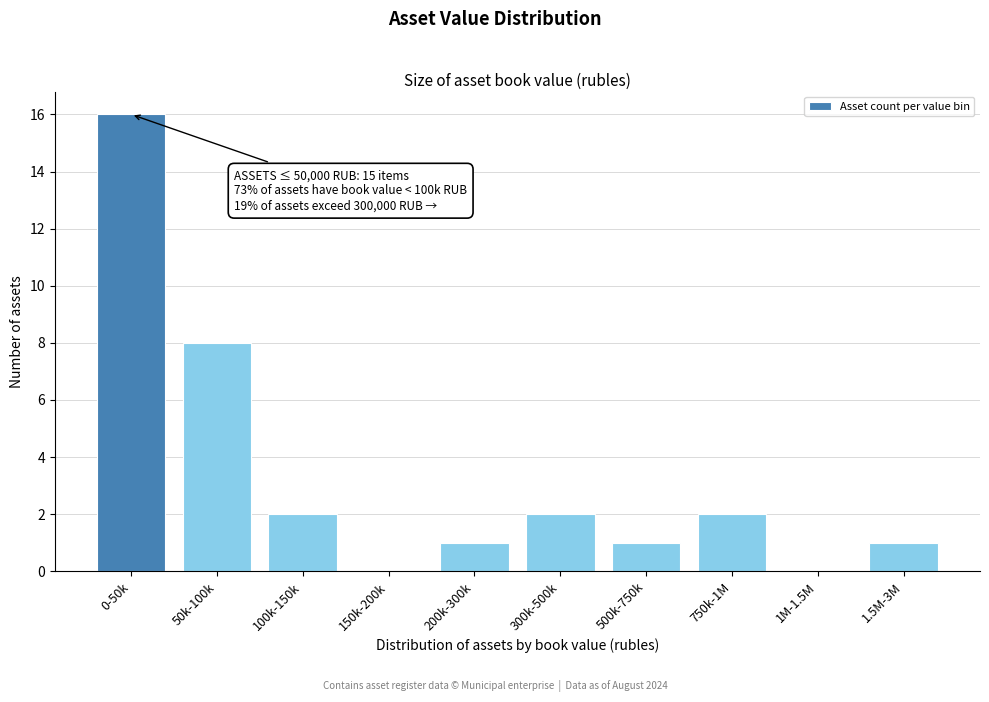

Reading right to left, list all the values displayed in this chart.

1.5M-3M=1	1M-1.5M=0	750k-1M=2	500k-750k=1	300k-500k=2	200k-300k=1	150k-200k=0	100k-150k=2	50k-100k=8	0-50k=16